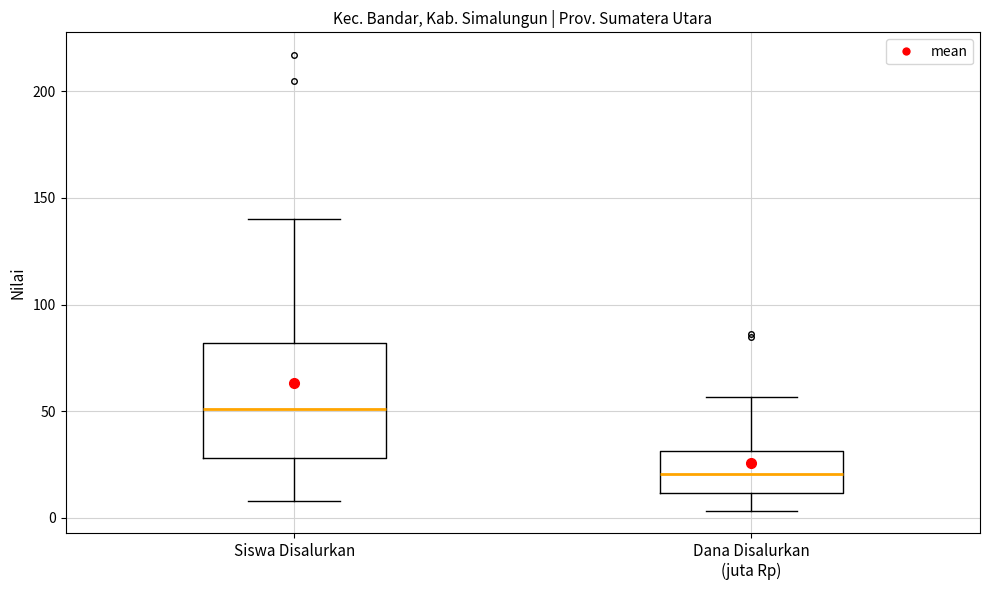

Comparing the boxes themselves (not the whiskers), which one is the tallest?

Siswa Disalurkan